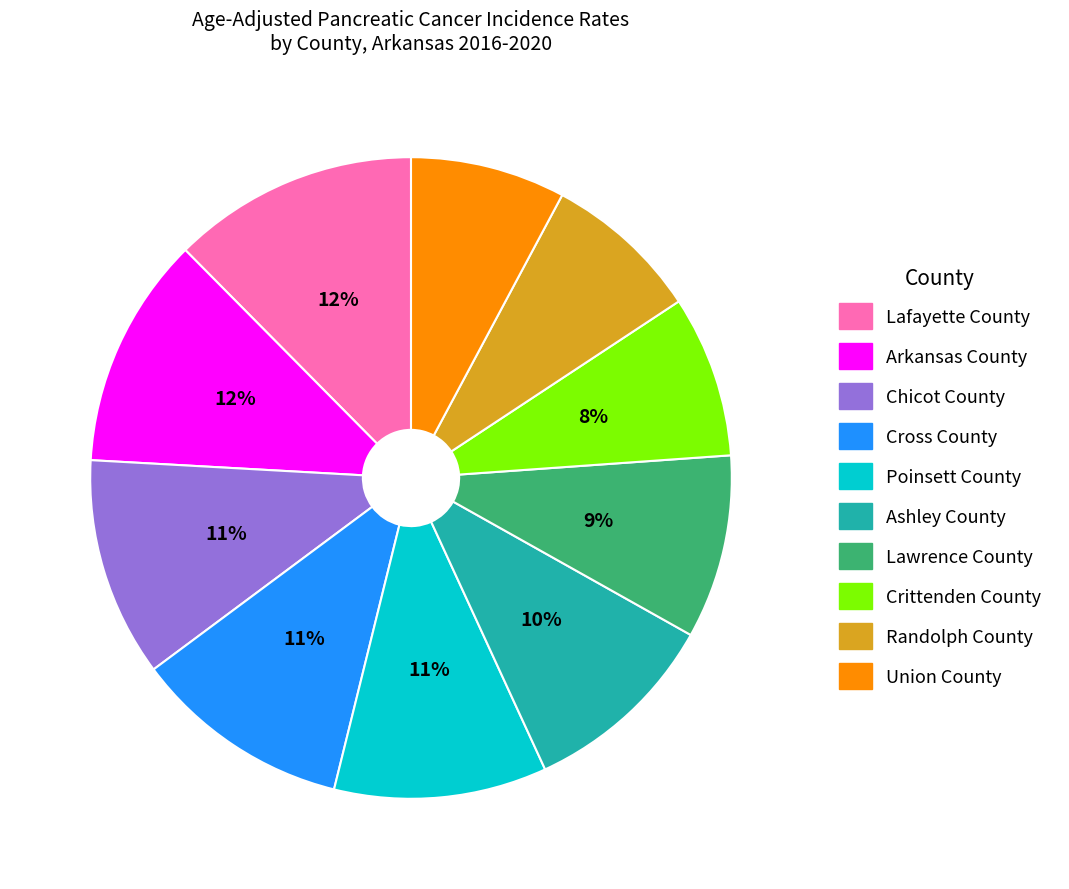

How many segments does this pie chart have?

10